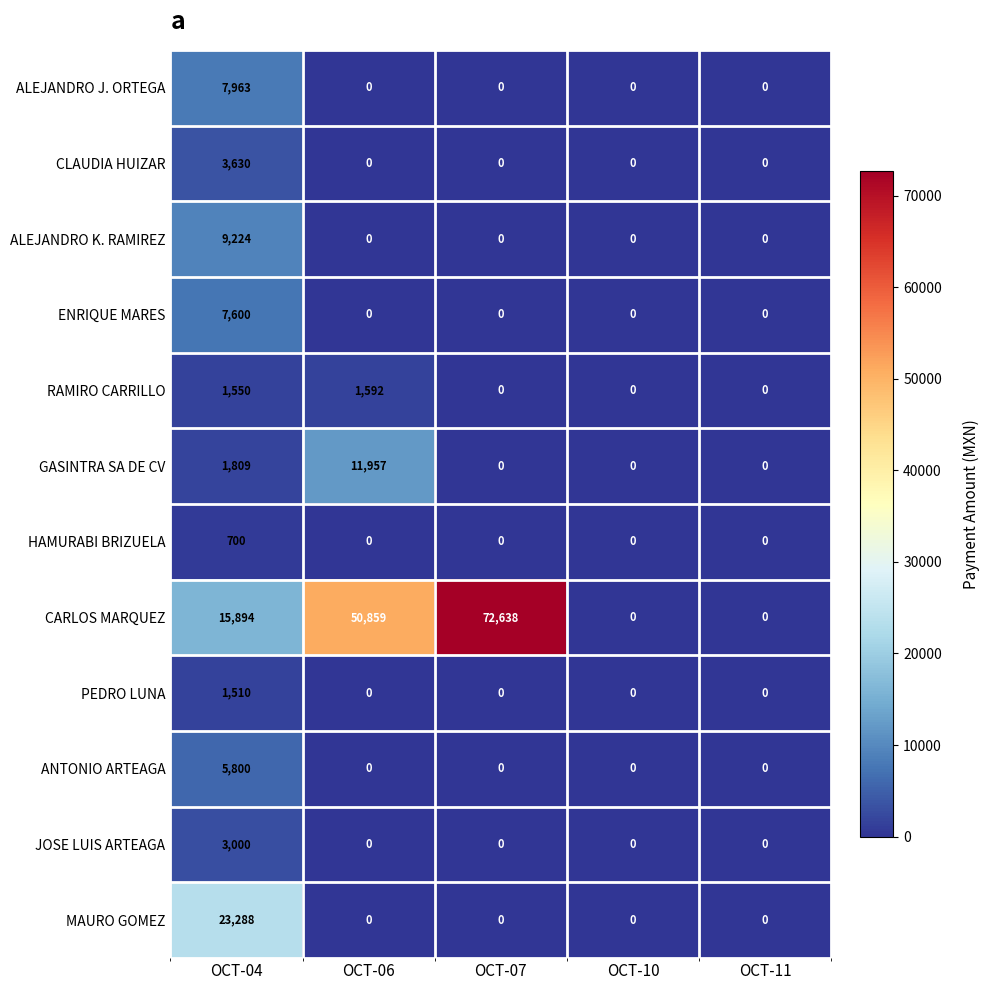

The MAURO GOMEZ series shows 23288 at OCT-04. True or false?

True